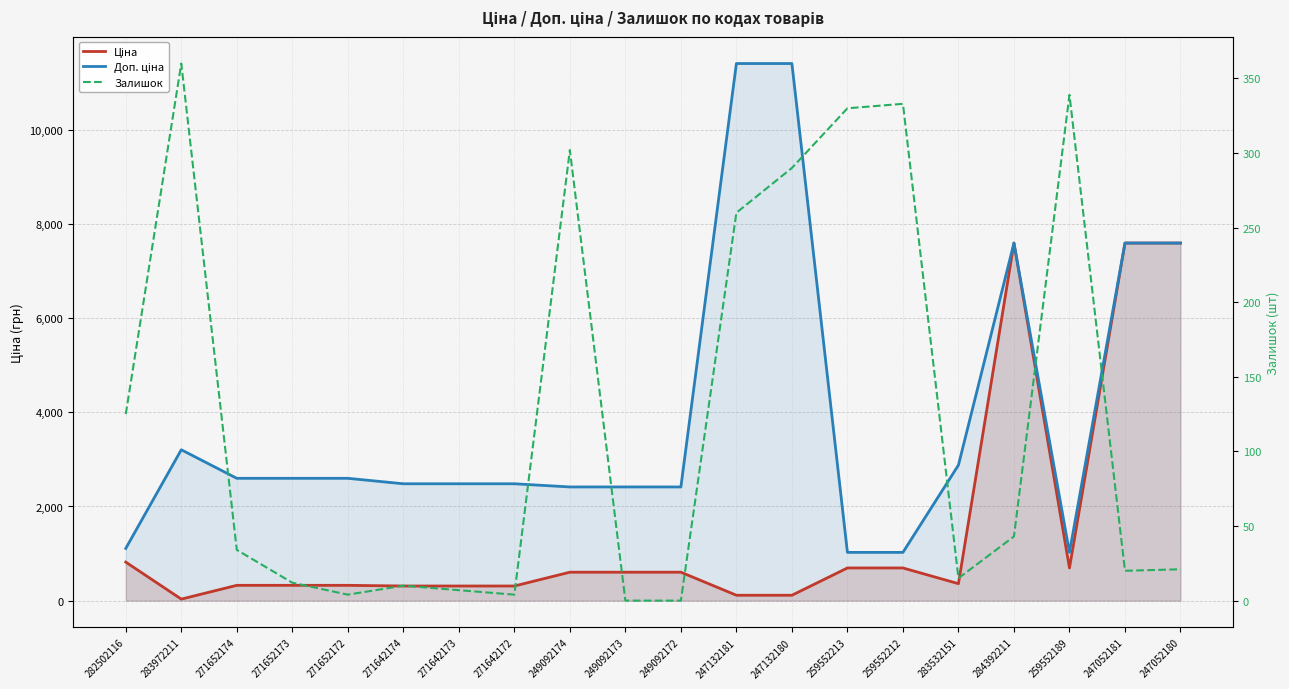

How many interior local peaks does the Ціна series have?

1